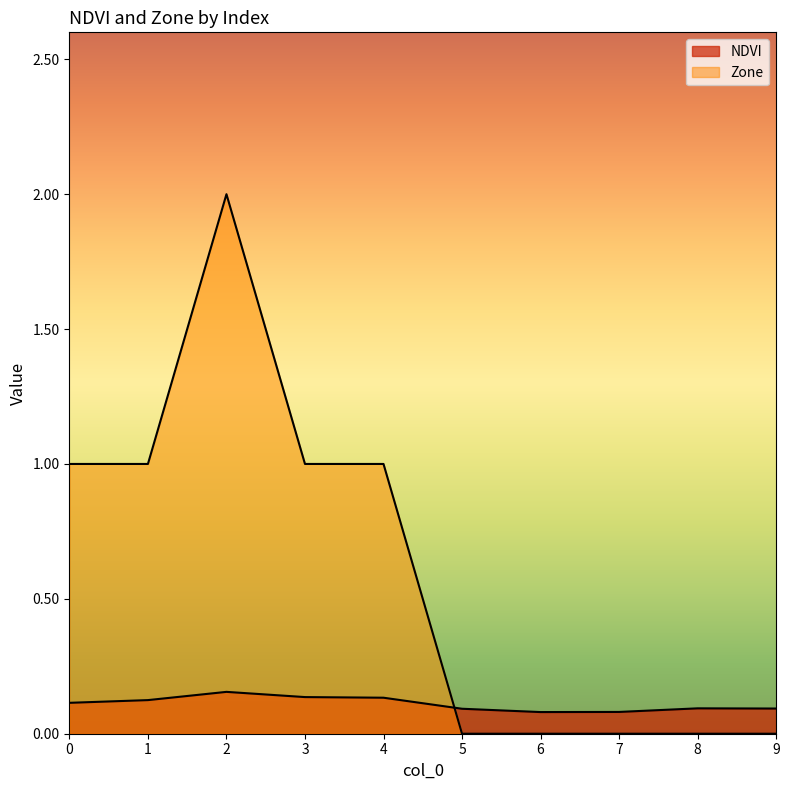

What is the total value across all series at 8?

0.1